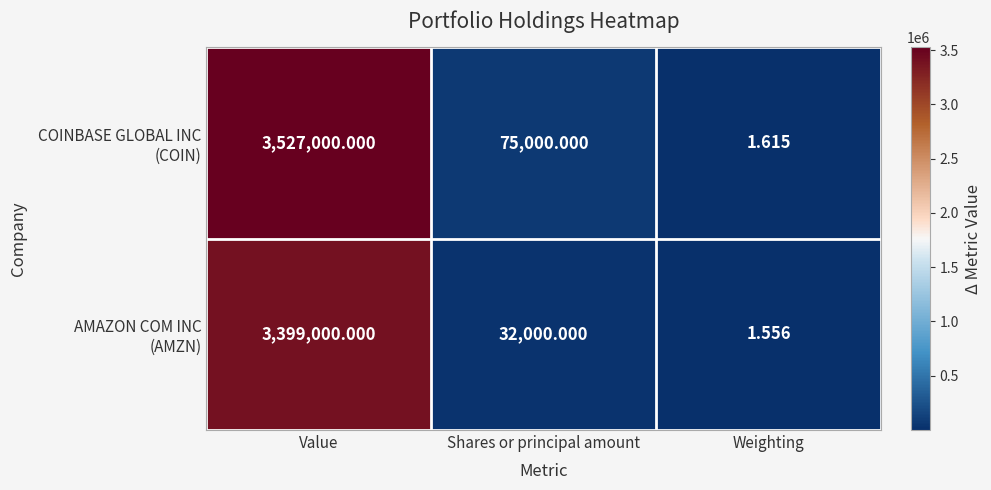

At which category does the chart reach its peak across all series?

Value